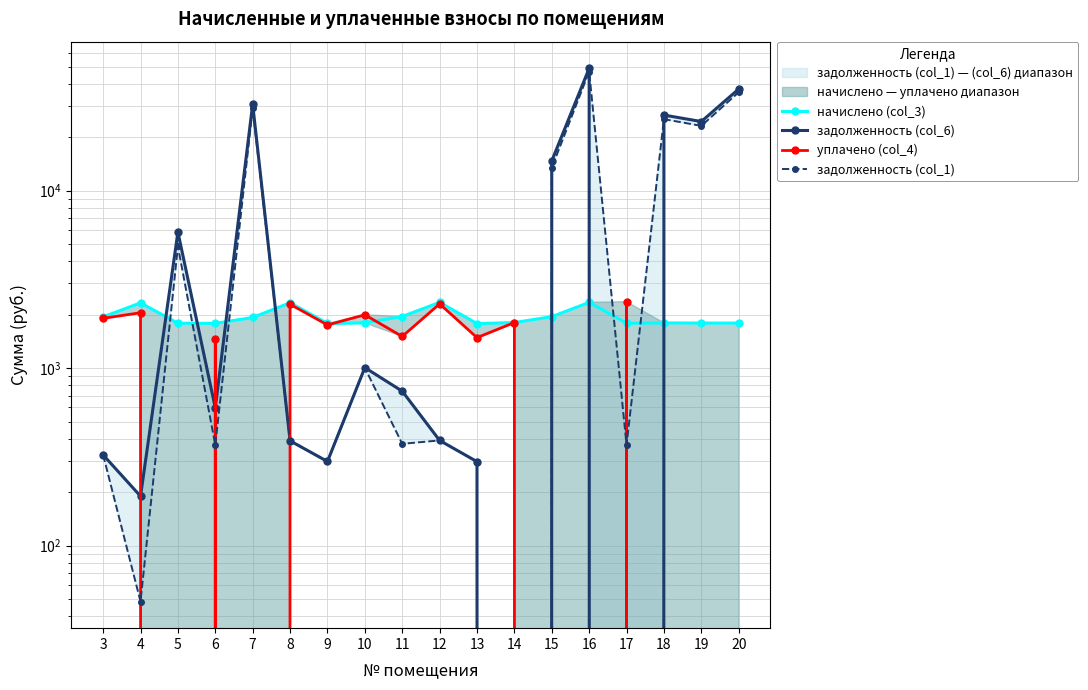

What is the total value across all series at 5?

12489.6